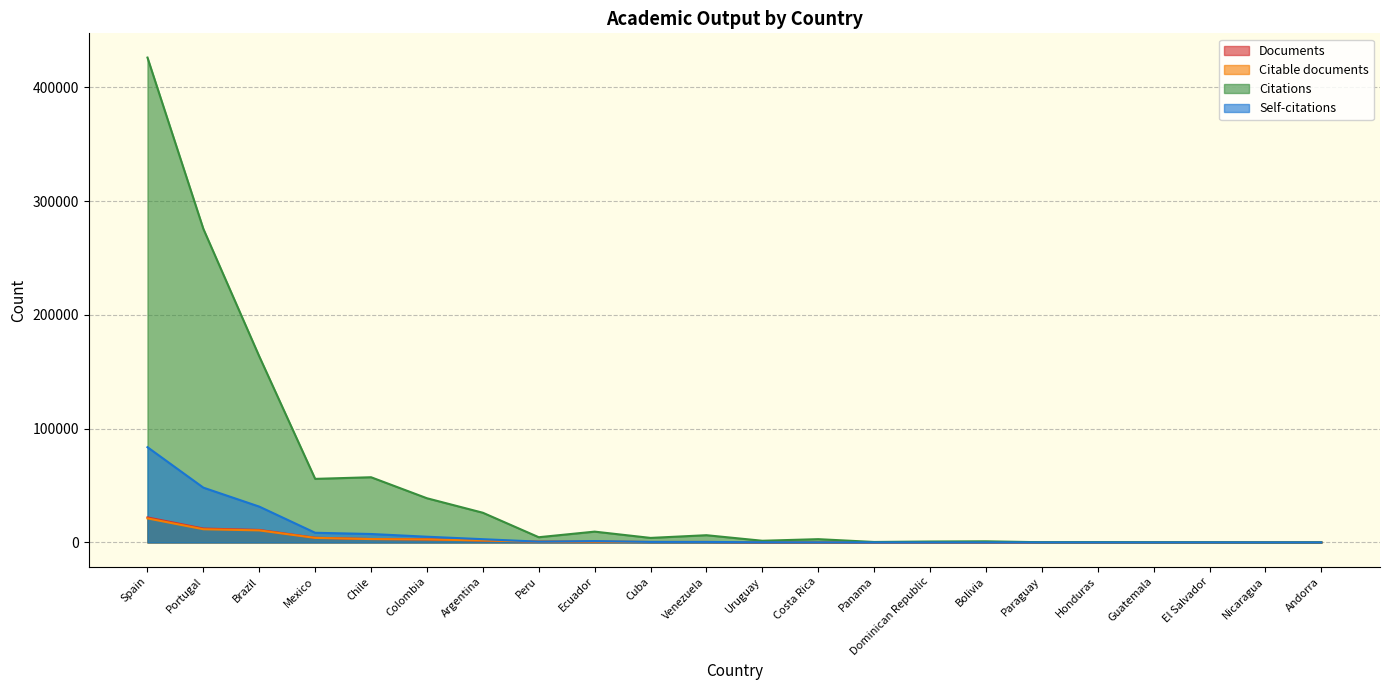

True or false: Documents has a value of 47 at Dominican Republic.

True